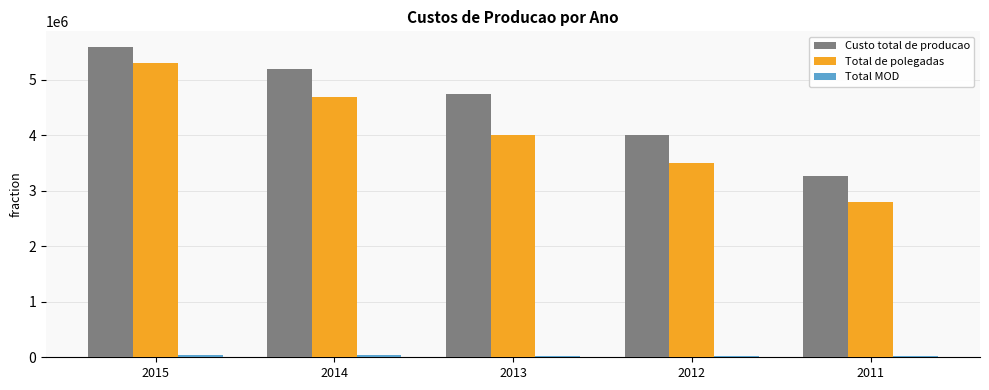

At which category does the chart reach its peak across all series?

2015